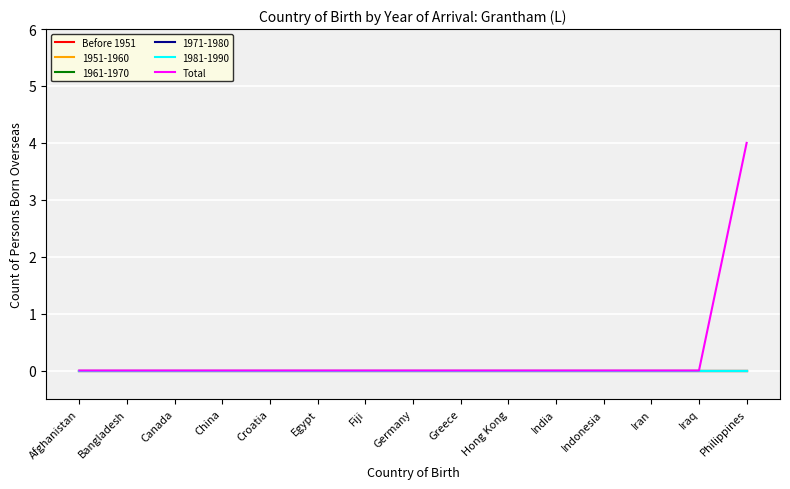

Does the chart display data point markers on the line(s)?

No